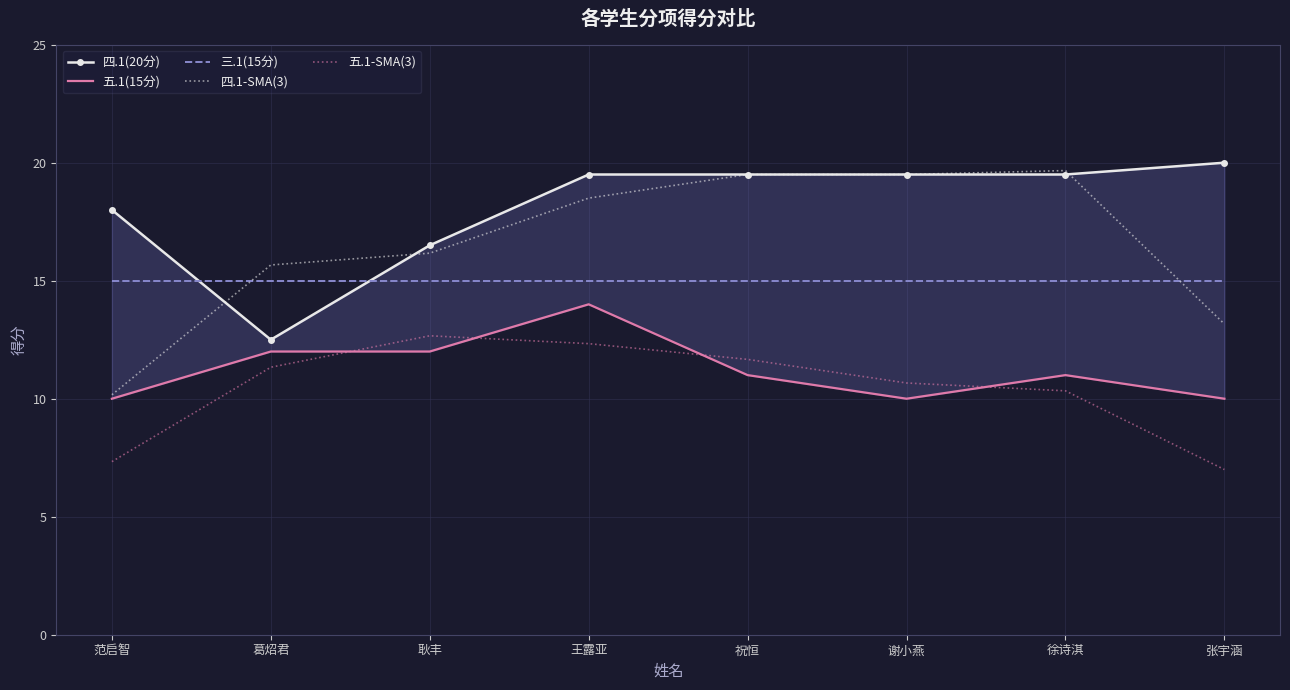

The 四.1-SMA(3) series shows 18.5 at 王露亚. True or false?

True